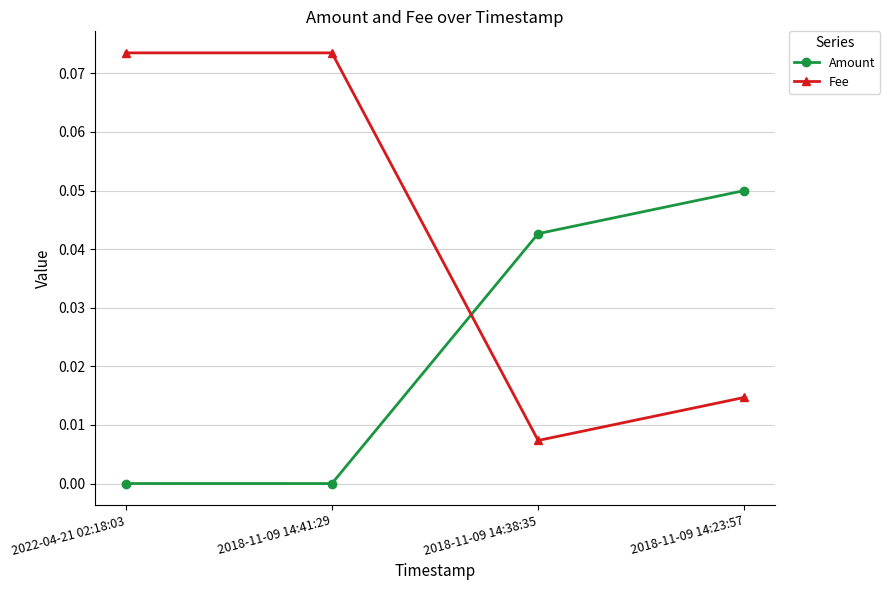

At which label does Fee reach its minimum?

2018-11-09 14:38:35